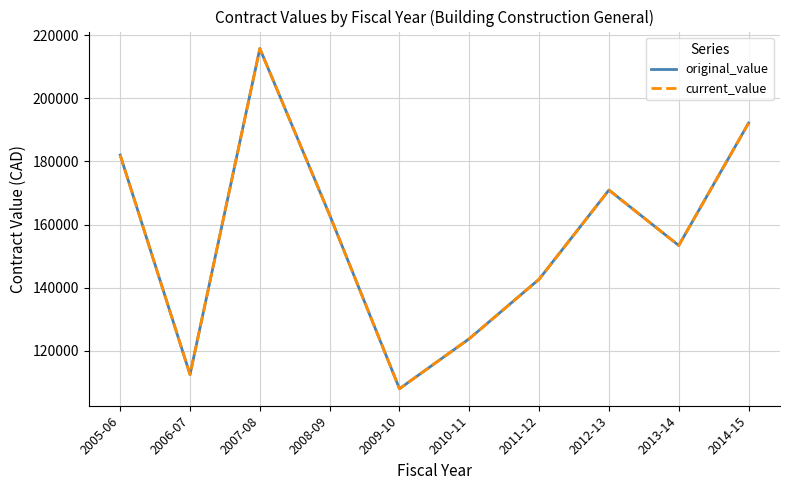

At how many categories does at least one series exceed 190406?

2